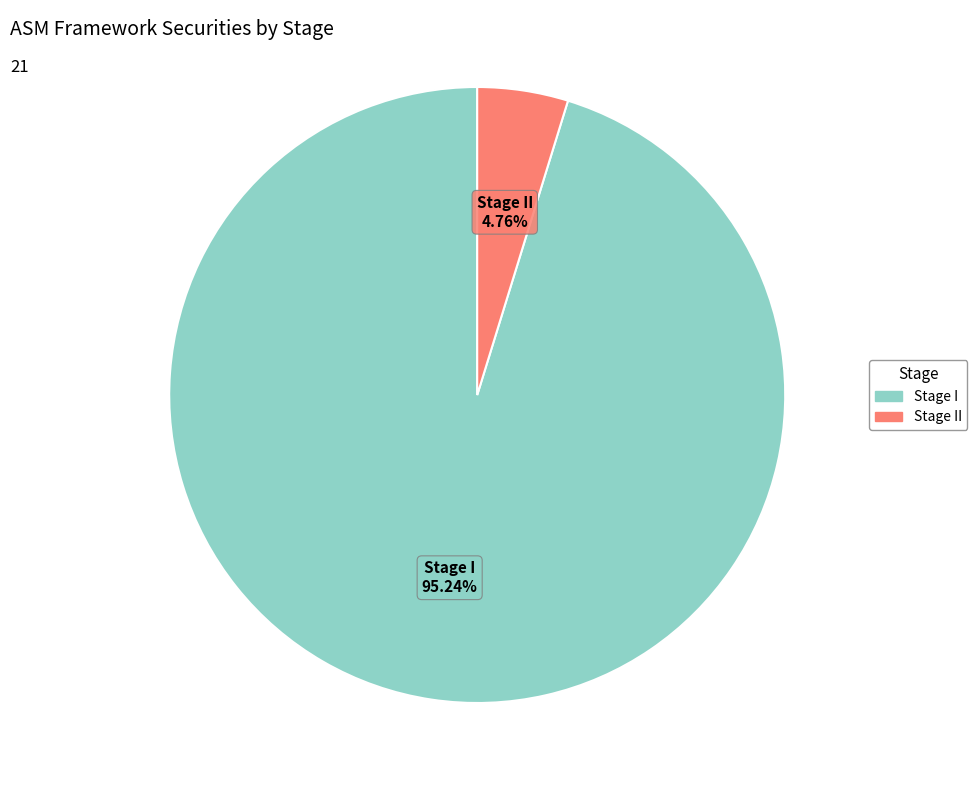

Which slice is the largest?

Stage I